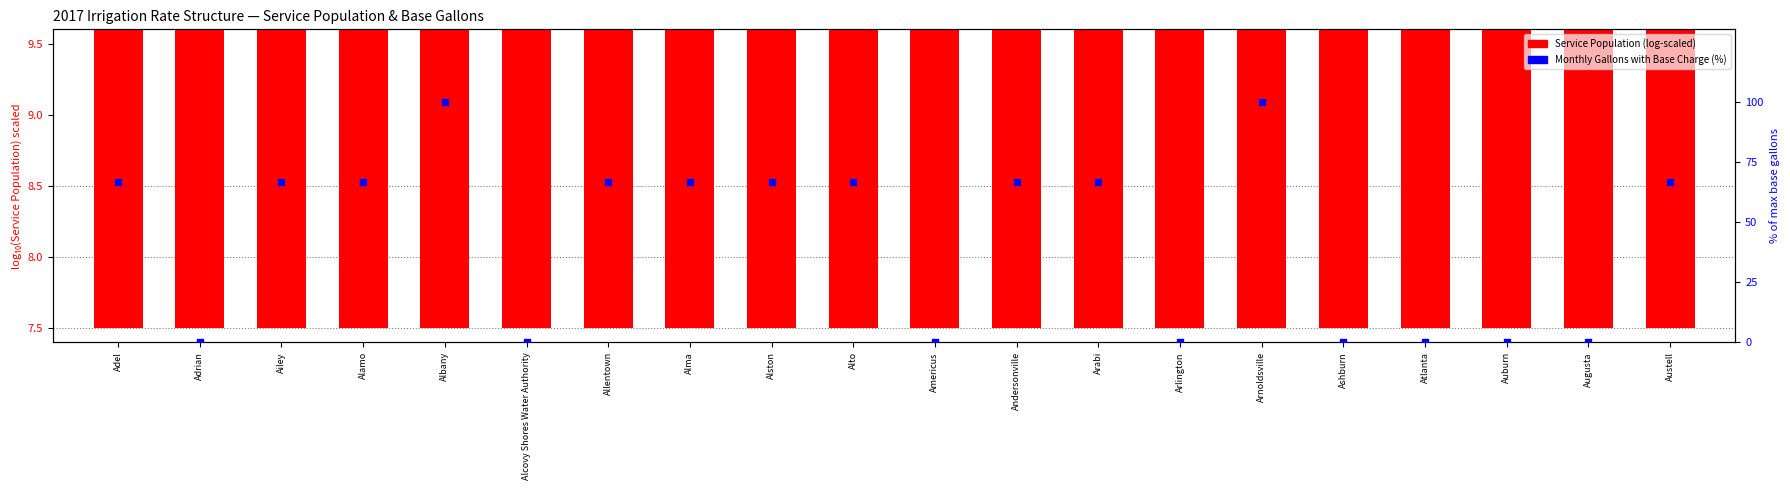

At which category is the sum across all series the highest?

Albany